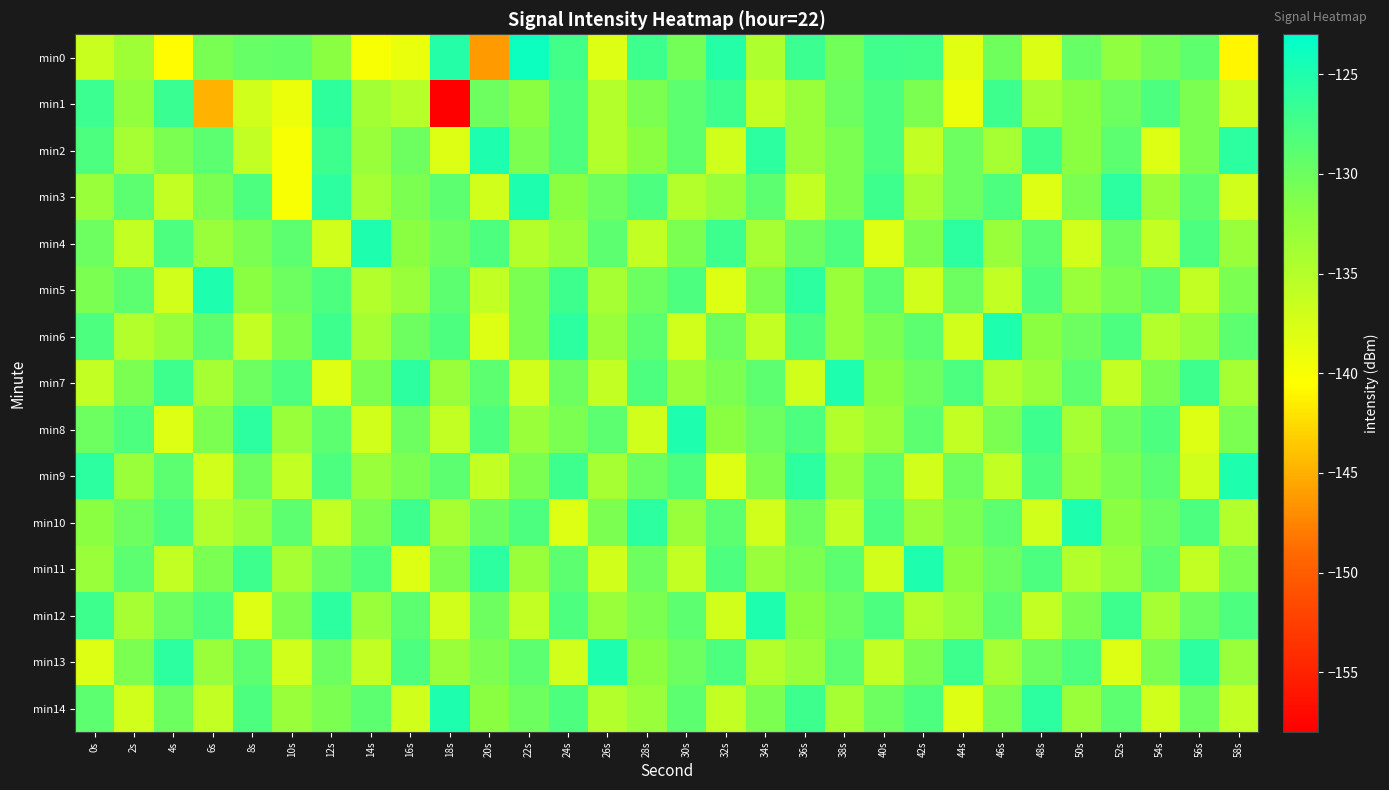

Reading left to right, extract all data points from this chart.

min0: 0s=-136.6	2s=-133.4	4s=-140.7	6s=-130.8	8s=-129.7	10s=-129.4	12s=-132.0	14s=-140.0	16s=-138.9	18s=-125.4	20s=-146.2	22s=-123.9	24s=-127.3	26s=-137.9	28s=-127.0	30s=-130.4	32s=-125.4	34s=-134.5	36s=-126.9	38s=-130.2	40s=-127.1	42s=-127.4	44s=-138.2	46s=-130.2	48s=-137.8	50s=-129.6	52s=-132.4	54s=-130.6	56s=-129.1	58s=-141.0
min1: 0s=-127.0	2s=-132.5	4s=-126.7	6s=-144.8	8s=-137.0	10s=-139.1	12s=-126.0	14s=-133.8	16s=-135.3	18s=-158.0	20s=-130.0	22s=-132.0	24s=-128.0	26s=-135.0	28s=-131.0	30s=-129.0	32s=-127.0	34s=-136.0	36s=-133.0	38s=-130.0	40s=-128.0	42s=-131.0	44s=-139.0	46s=-127.0	48s=-134.0	50s=-132.0	52s=-130.0	54s=-128.0	56s=-131.0	58s=-137.0
min2: 0s=-128.0	2s=-134.0	4s=-131.0	6s=-129.0	8s=-136.0	10s=-140.0	12s=-127.0	14s=-133.0	16s=-130.0	18s=-138.0	20s=-125.0	22s=-131.0	24s=-128.0	26s=-135.0	28s=-132.0	30s=-129.0	32s=-137.0	34s=-126.0	36s=-133.0	38s=-131.0	40s=-128.0	42s=-136.0	44s=-130.0	46s=-134.0	48s=-127.0	50s=-132.0	52s=-129.0	54s=-138.0	56s=-131.0	58s=-126.0
min3: 0s=-133.0	2s=-129.0	4s=-136.0	6s=-131.0	8s=-128.0	10s=-140.0	12s=-126.0	14s=-134.0	16s=-131.0	18s=-129.0	20s=-137.0	22s=-125.0	24s=-132.0	26s=-130.0	28s=-128.0	30s=-135.0	32s=-133.0	34s=-129.0	36s=-136.0	38s=-131.0	40s=-127.0	42s=-134.0	44s=-130.0	46s=-128.0	48s=-138.0	50s=-131.0	52s=-126.0	54s=-133.0	56s=-129.0	58s=-137.0
min4: 0s=-130.0	2s=-136.0	4s=-128.0	6s=-133.0	8s=-131.0	10s=-129.0	12s=-137.0	14s=-125.0	16s=-132.0	18s=-130.0	20s=-128.0	22s=-135.0	24s=-133.0	26s=-129.0	28s=-136.0	30s=-131.0	32s=-127.0	34s=-134.0	36s=-130.0	38s=-128.0	40s=-138.0	42s=-131.0	44s=-126.0	46s=-133.0	48s=-129.0	50s=-137.0	52s=-130.0	54s=-136.0	56s=-128.0	58s=-133.0
min5: 0s=-131.0	2s=-129.0	4s=-137.0	6s=-125.0	8s=-132.0	10s=-130.0	12s=-128.0	14s=-135.0	16s=-133.0	18s=-129.0	20s=-136.0	22s=-131.0	24s=-127.0	26s=-134.0	28s=-130.0	30s=-128.0	32s=-138.0	34s=-131.0	36s=-126.0	38s=-133.0	40s=-129.0	42s=-137.0	44s=-130.0	46s=-136.0	48s=-128.0	50s=-133.0	52s=-131.0	54s=-129.0	56s=-136.0	58s=-131.0
min6: 0s=-128.0	2s=-135.0	4s=-133.0	6s=-129.0	8s=-136.0	10s=-131.0	12s=-127.0	14s=-134.0	16s=-130.0	18s=-128.0	20s=-138.0	22s=-131.0	24s=-126.0	26s=-133.0	28s=-129.0	30s=-137.0	32s=-130.0	34s=-136.0	36s=-128.0	38s=-133.0	40s=-131.0	42s=-129.0	44s=-137.0	46s=-125.0	48s=-132.0	50s=-130.0	52s=-128.0	54s=-135.0	56s=-133.0	58s=-129.0
min7: 0s=-136.0	2s=-131.0	4s=-127.0	6s=-134.0	8s=-130.0	10s=-128.0	12s=-138.0	14s=-131.0	16s=-126.0	18s=-133.0	20s=-129.0	22s=-137.0	24s=-130.0	26s=-136.0	28s=-128.0	30s=-133.0	32s=-131.0	34s=-129.0	36s=-137.0	38s=-125.0	40s=-132.0	42s=-130.0	44s=-128.0	46s=-135.0	48s=-133.0	50s=-129.0	52s=-136.0	54s=-131.0	56s=-127.0	58s=-134.0
min8: 0s=-130.0	2s=-128.0	4s=-138.0	6s=-131.0	8s=-126.0	10s=-133.0	12s=-129.0	14s=-137.0	16s=-130.0	18s=-136.0	20s=-128.0	22s=-133.0	24s=-131.0	26s=-129.0	28s=-137.0	30s=-125.0	32s=-132.0	34s=-130.0	36s=-128.0	38s=-135.0	40s=-133.0	42s=-129.0	44s=-136.0	46s=-131.0	48s=-127.0	50s=-134.0	52s=-130.0	54s=-128.0	56s=-138.0	58s=-131.0
min9: 0s=-126.0	2s=-133.0	4s=-129.0	6s=-137.0	8s=-130.0	10s=-136.0	12s=-128.0	14s=-133.0	16s=-131.0	18s=-129.0	20s=-136.0	22s=-131.0	24s=-127.0	26s=-134.0	28s=-130.0	30s=-128.0	32s=-138.0	34s=-131.0	36s=-126.0	38s=-133.0	40s=-129.0	42s=-137.0	44s=-130.0	46s=-136.0	48s=-128.0	50s=-133.0	52s=-131.0	54s=-129.0	56s=-137.0	58s=-125.0
min10: 0s=-132.0	2s=-130.0	4s=-128.0	6s=-135.0	8s=-133.0	10s=-129.0	12s=-136.0	14s=-131.0	16s=-127.0	18s=-134.0	20s=-130.0	22s=-128.0	24s=-138.0	26s=-131.0	28s=-126.0	30s=-133.0	32s=-129.0	34s=-137.0	36s=-130.0	38s=-136.0	40s=-128.0	42s=-133.0	44s=-131.0	46s=-129.0	48s=-137.0	50s=-125.0	52s=-132.0	54s=-130.0	56s=-128.0	58s=-135.0
min11: 0s=-133.0	2s=-129.0	4s=-136.0	6s=-131.0	8s=-127.0	10s=-134.0	12s=-130.0	14s=-128.0	16s=-138.0	18s=-131.0	20s=-126.0	22s=-133.0	24s=-129.0	26s=-137.0	28s=-130.0	30s=-136.0	32s=-128.0	34s=-133.0	36s=-131.0	38s=-129.0	40s=-137.0	42s=-125.0	44s=-132.0	46s=-130.0	48s=-128.0	50s=-135.0	52s=-133.0	54s=-129.0	56s=-136.0	58s=-131.0
min12: 0s=-127.0	2s=-134.0	4s=-130.0	6s=-128.0	8s=-138.0	10s=-131.0	12s=-126.0	14s=-133.0	16s=-129.0	18s=-137.0	20s=-130.0	22s=-136.0	24s=-128.0	26s=-133.0	28s=-131.0	30s=-129.0	32s=-137.0	34s=-125.0	36s=-132.0	38s=-130.0	40s=-128.0	42s=-135.0	44s=-133.0	46s=-129.0	48s=-136.0	50s=-131.0	52s=-127.0	54s=-134.0	56s=-130.0	58s=-128.0
min13: 0s=-138.0	2s=-131.0	4s=-126.0	6s=-133.0	8s=-129.0	10s=-137.0	12s=-130.0	14s=-136.0	16s=-128.0	18s=-133.0	20s=-131.0	22s=-129.0	24s=-137.0	26s=-125.0	28s=-132.0	30s=-130.0	32s=-128.0	34s=-135.0	36s=-133.0	38s=-129.0	40s=-136.0	42s=-131.0	44s=-127.0	46s=-134.0	48s=-130.0	50s=-128.0	52s=-138.0	54s=-131.0	56s=-126.0	58s=-133.0
min14: 0s=-129.0	2s=-137.0	4s=-130.0	6s=-136.0	8s=-128.0	10s=-133.0	12s=-131.0	14s=-129.0	16s=-137.0	18s=-125.0	20s=-132.0	22s=-130.0	24s=-128.0	26s=-135.0	28s=-133.0	30s=-129.0	32s=-136.0	34s=-131.0	36s=-127.0	38s=-134.0	40s=-130.0	42s=-128.0	44s=-138.0	46s=-131.0	48s=-126.0	50s=-133.0	52s=-129.0	54s=-137.0	56s=-130.0	58s=-136.0